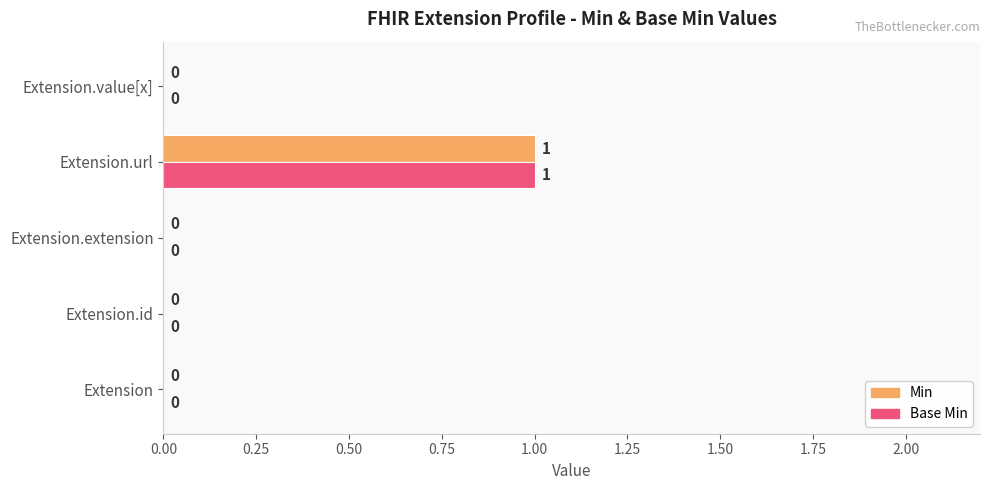

How many values in the Min series exceed 0?

1